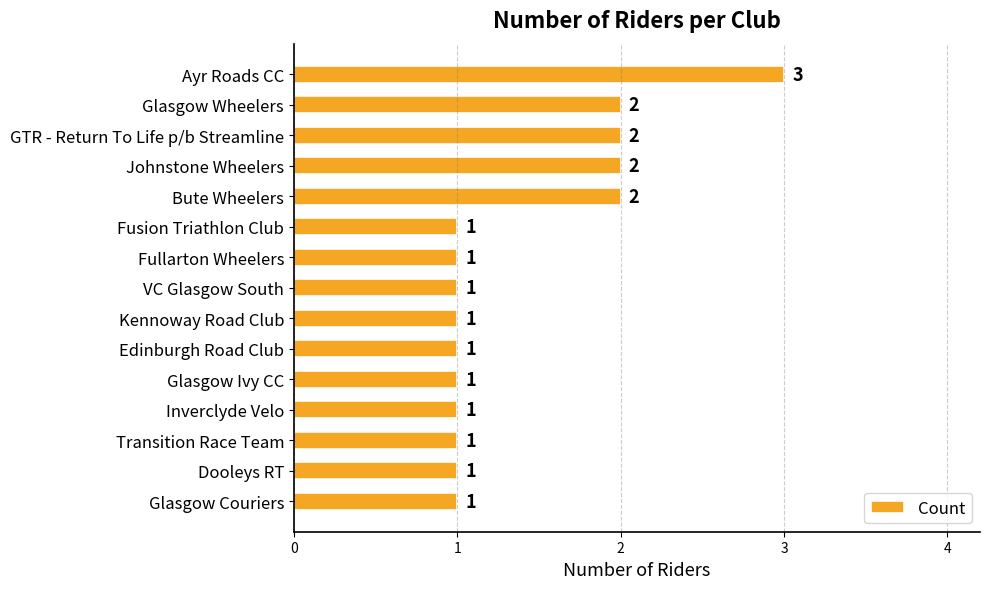

Count the number of categories in the chart.

15